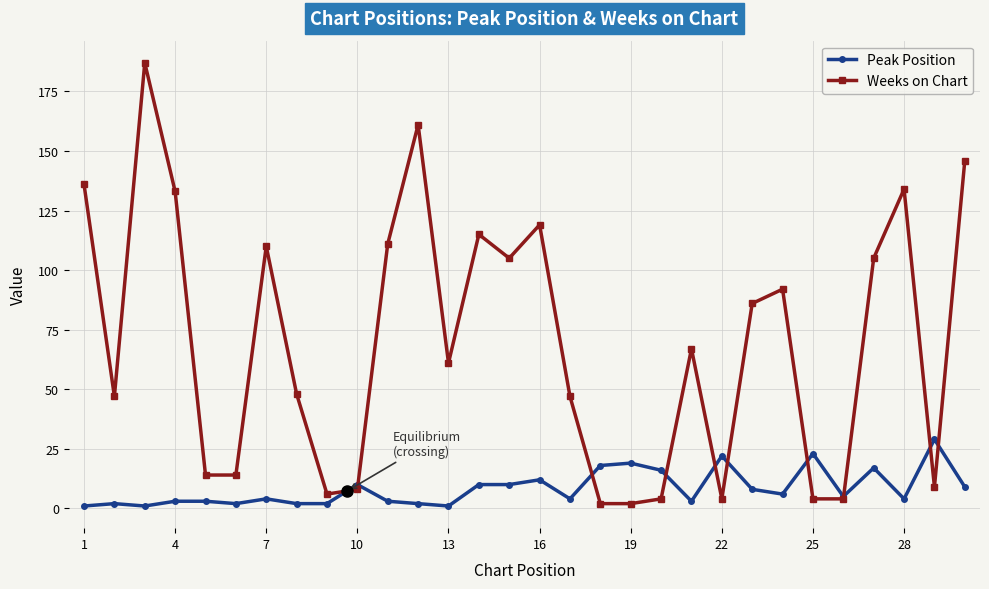

True or false: Weeks on Chart has more than 0 points higher than both neighbors.

True